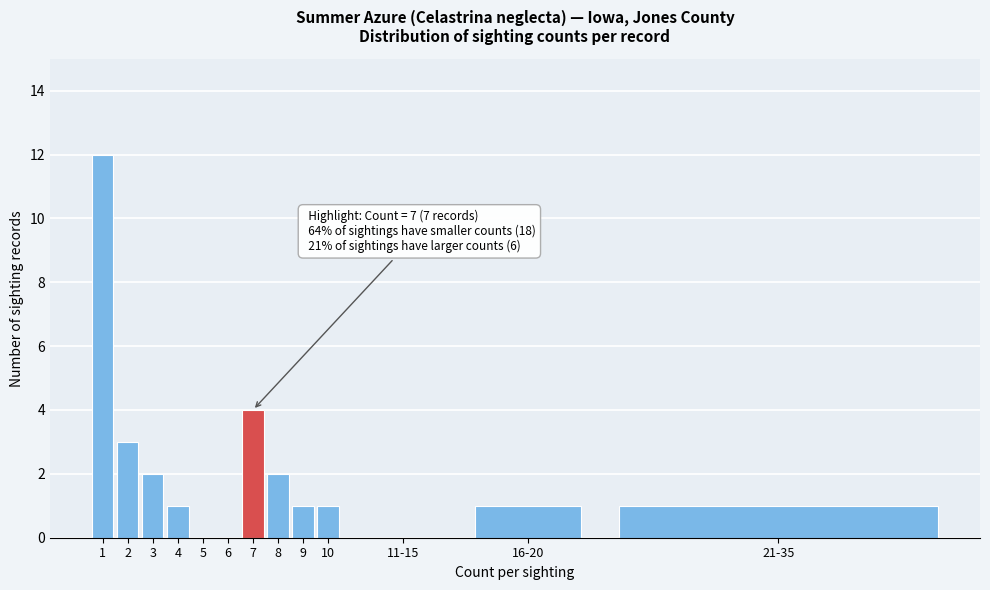

Reading left to right, list all the values displayed in this chart.

1=12	2=3	3=2	4=1	5=0	6=0	7=4	8=2	9=1	10=1	11-15=0	16-20=1	21-35=1